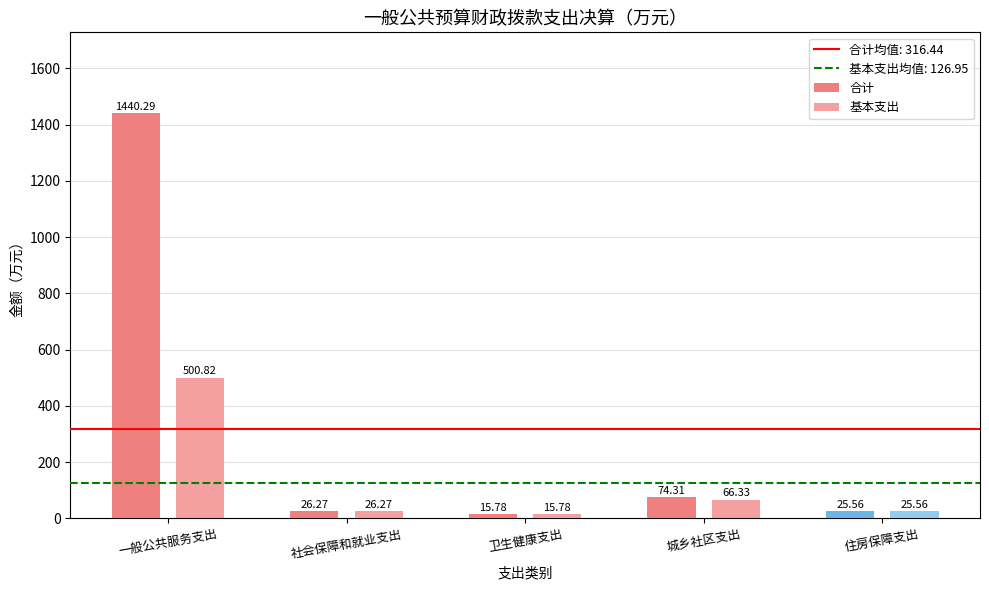

Reading left to right, what are all the values shown in this chart?

合计: 1440.3	26.3	15.8	74.3	25.6
基本支出: 500.8	26.3	15.8	66.3	25.6